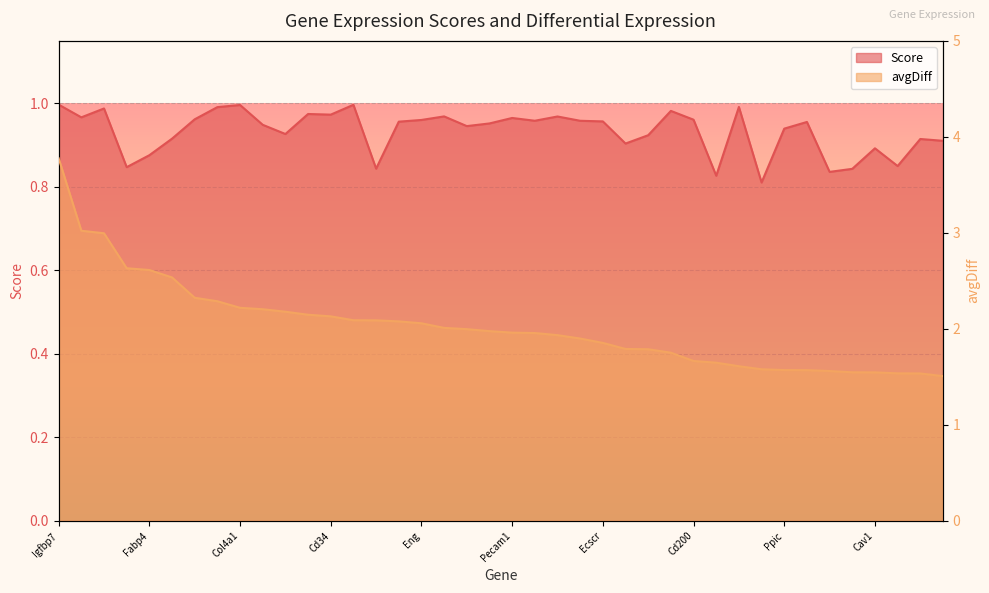

Which series has the largest range (max minus min)?

avgDiff